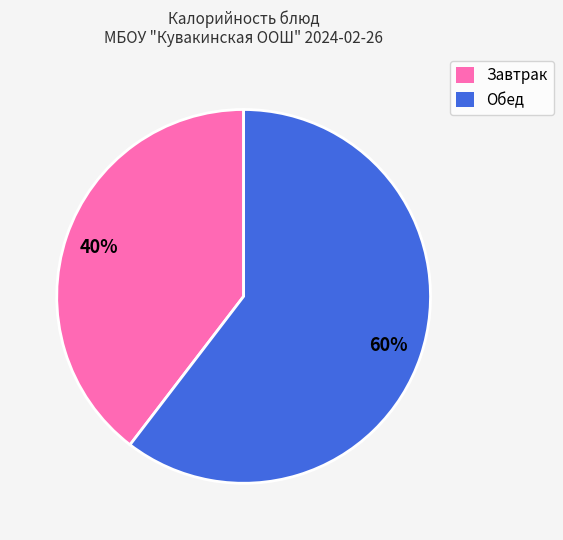

To the nearest percent, what is the average slice percentage?

50%